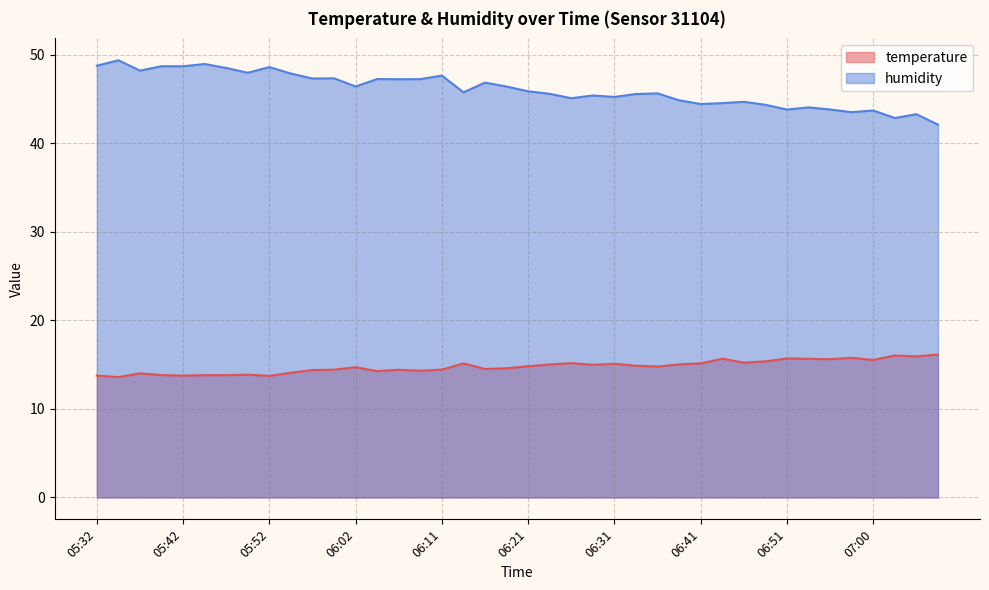

Reading left to right, extract all data points from this chart.

temperature: 13.8	13.6	14.0	13.8	13.8	13.8	13.8	13.9	13.7	14.1	14.4	14.4	14.7	14.3	14.4	14.3	14.4	15.1	14.5	14.6	14.8	15.0	15.2	15.0	15.1	14.9	14.8	15.0	15.1	15.7	15.2	15.4	15.7	15.7	15.6	15.8	15.5	16.0	15.9	16.1
humidity: 48.8	49.4	48.2	48.7	48.7	49.0	48.5	48.0	48.6	47.9	47.3	47.3	46.4	47.2	47.2	47.2	47.6	45.8	46.9	46.4	45.9	45.6	45.1	45.4	45.2	45.6	45.6	44.9	44.4	44.5	44.7	44.3	43.8	44.0	43.8	43.5	43.7	42.9	43.3	42.1